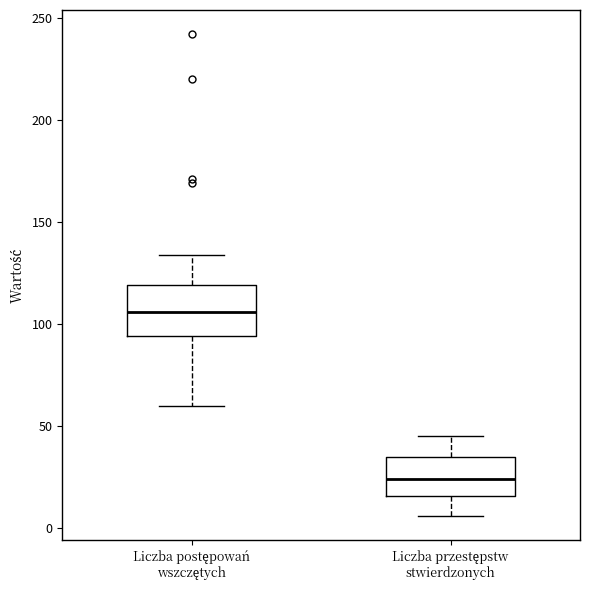

Where does the median line of the box for Liczba przestępstw stwierdzonych sit on the y-axis? The values are not printed on the chart, so give them approximately, as read against the axis.

25